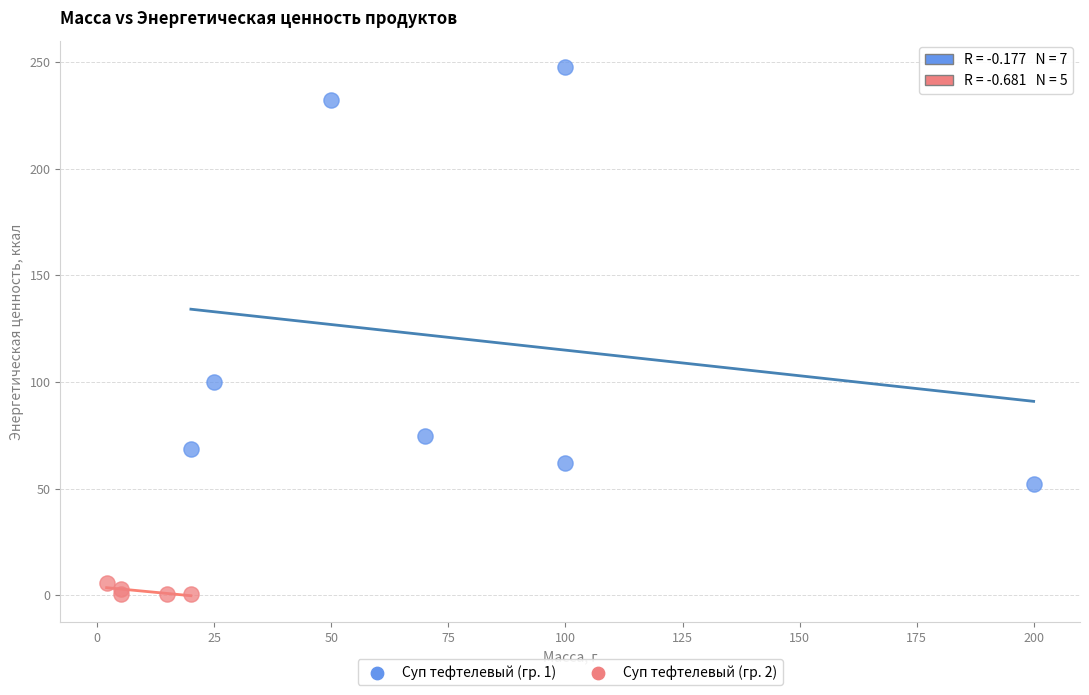

Which series has the largest Y range (max minus min)?

Суп тефтелевый (гр. 1)